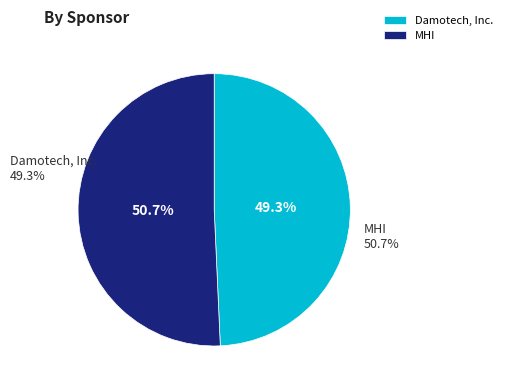

Between MHI and Damotech, Inc., which is larger?

MHI